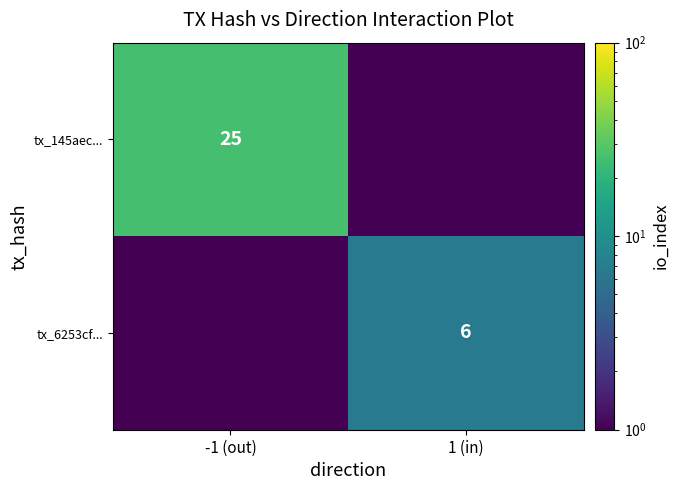

The value of tx_145aec... at -1 (out) is 25.0. True or false?

True